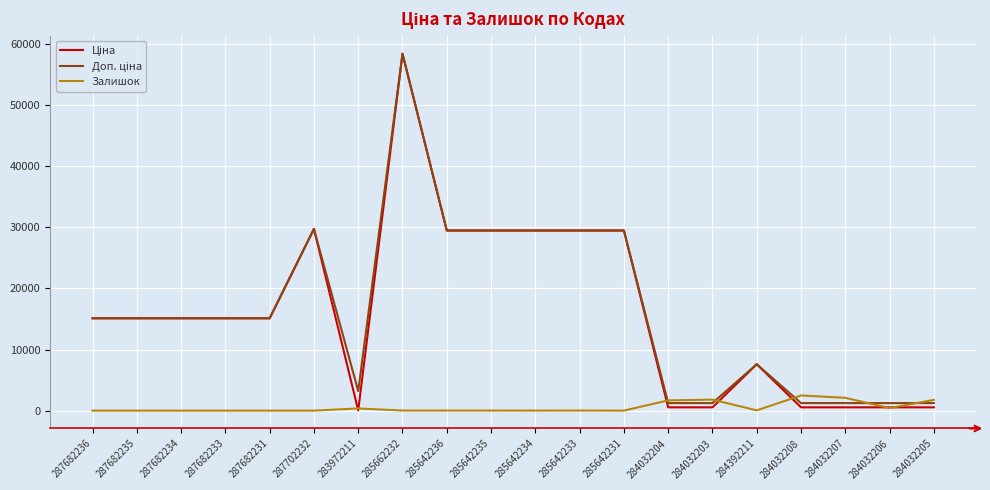

How many lines are shown in the chart?

3